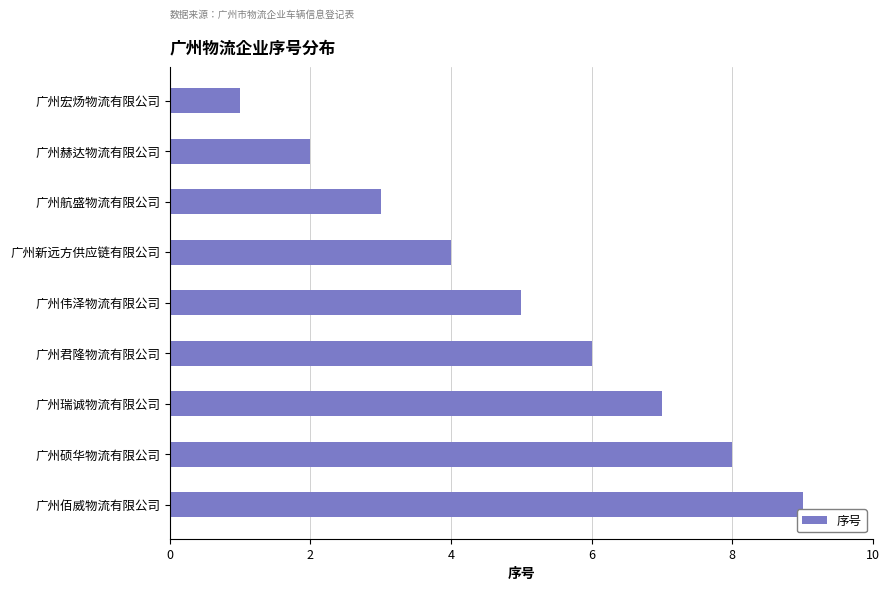

Where is the data nearest to the value 5?

广州伟泽物流有限公司